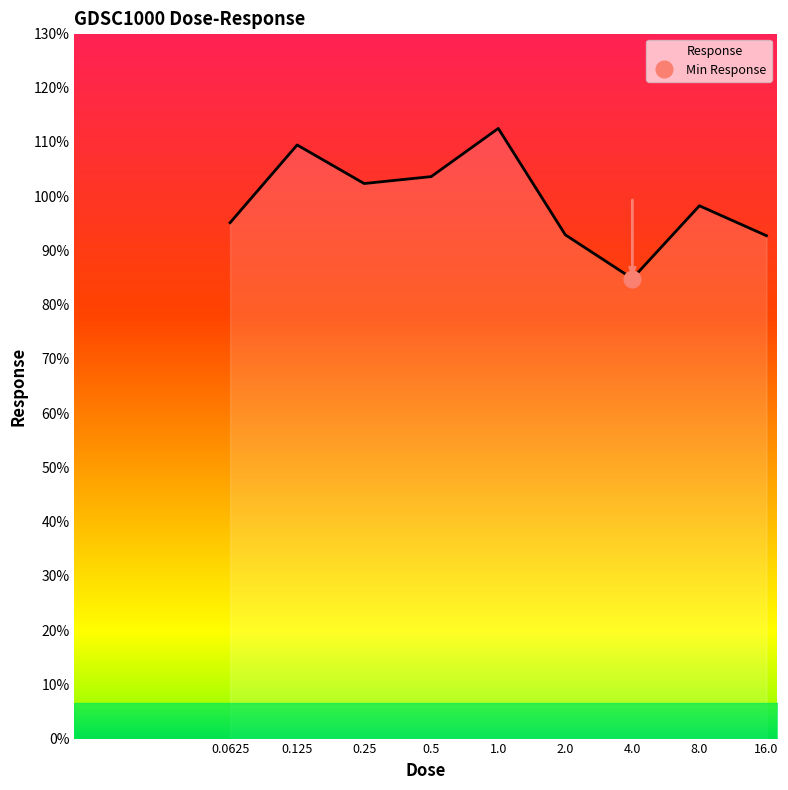

The value at 0.125 is 109.4. True or false?

True